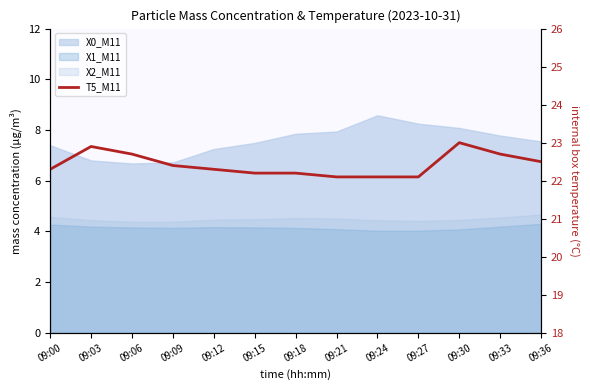

List the labels in order of value, smallest first.

09:21, 09:24, 09:27, 09:15, 09:18, 09:00, 09:12, 09:09, 09:36, 09:06, 09:33, 09:03, 09:30